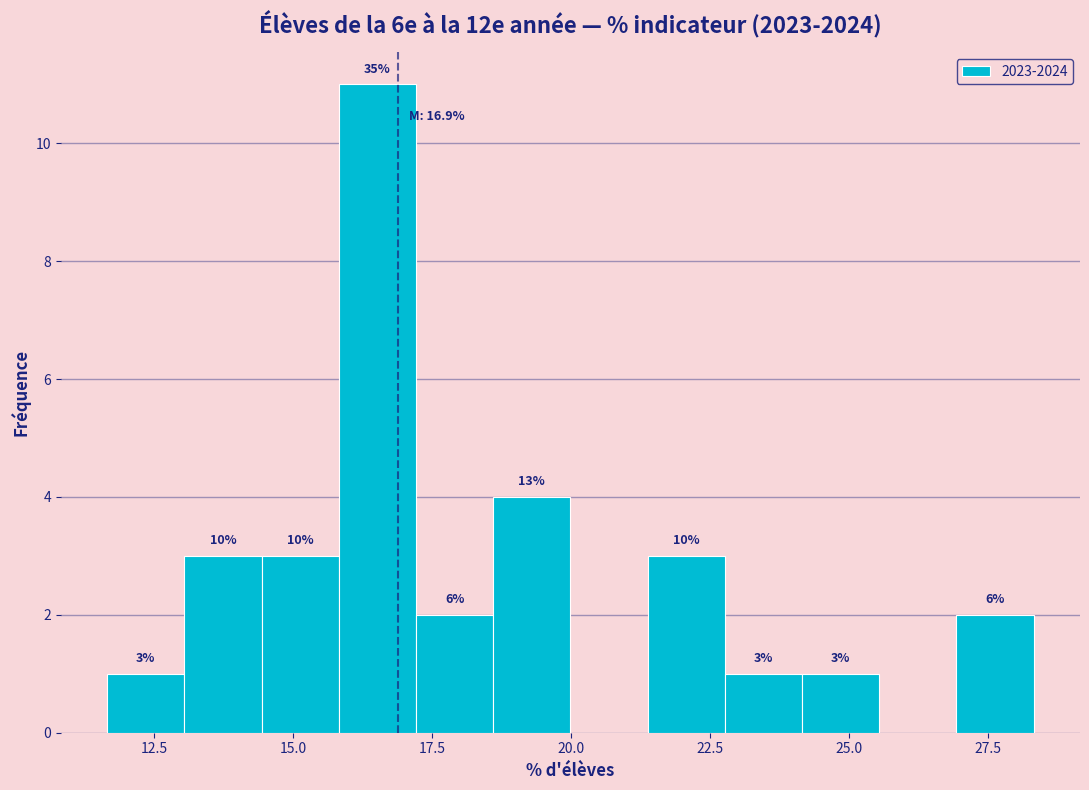

Read against the x-axis, roughly where is the centre of the tallest bar?

16.5